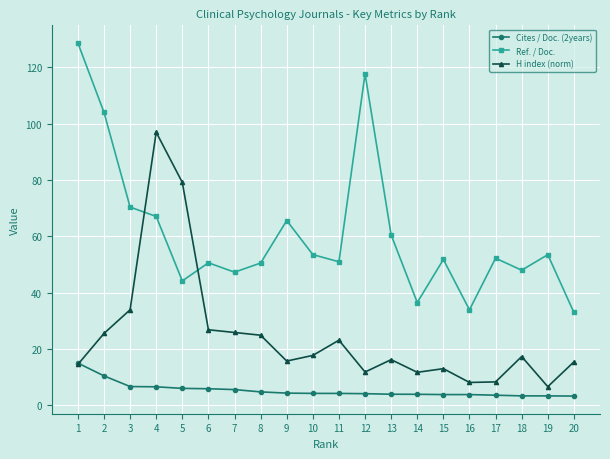

Rank the series by their maximum value, from highest to lowest.

Ref. / Doc., H index (norm), Cites / Doc. (2years)